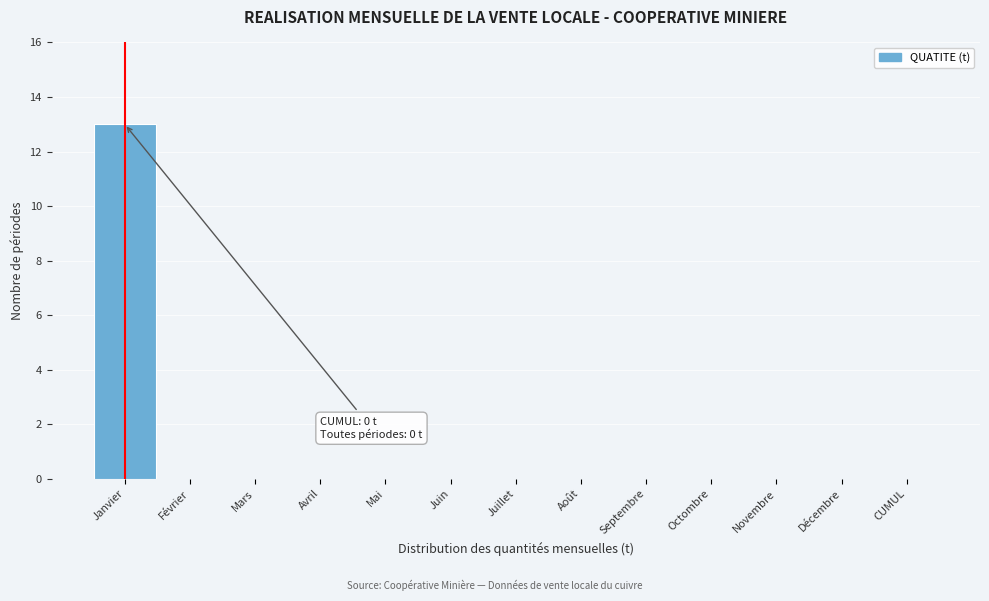

Reading right to left, extract all data points from this chart.

CUMUL=0	Décembre=0	Novembre=0	Octombre=0	Septembre=0	Août=0	Juillet=0	Juin=0	Mai=0	Avril=0	Mars=0	Février=0	Janvier=13